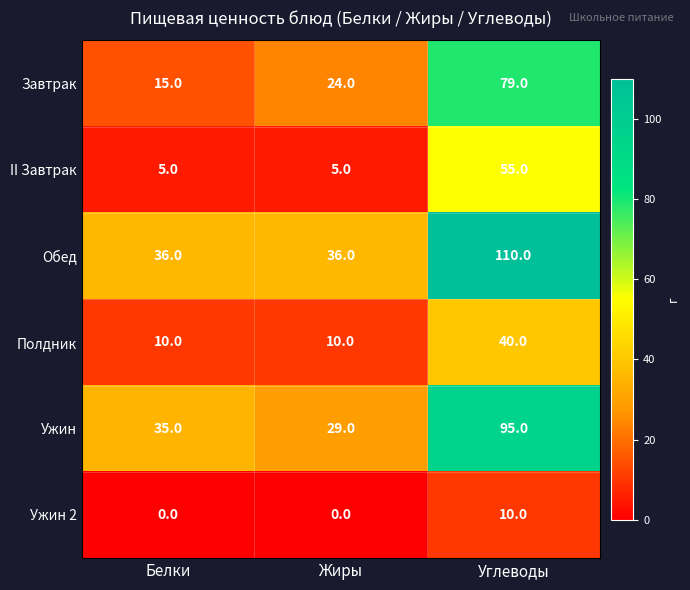

At Белки, list the series in order from largest to smallest.

Обед, Ужин, Завтрак, Полдник, II Завтрак, Ужин 2